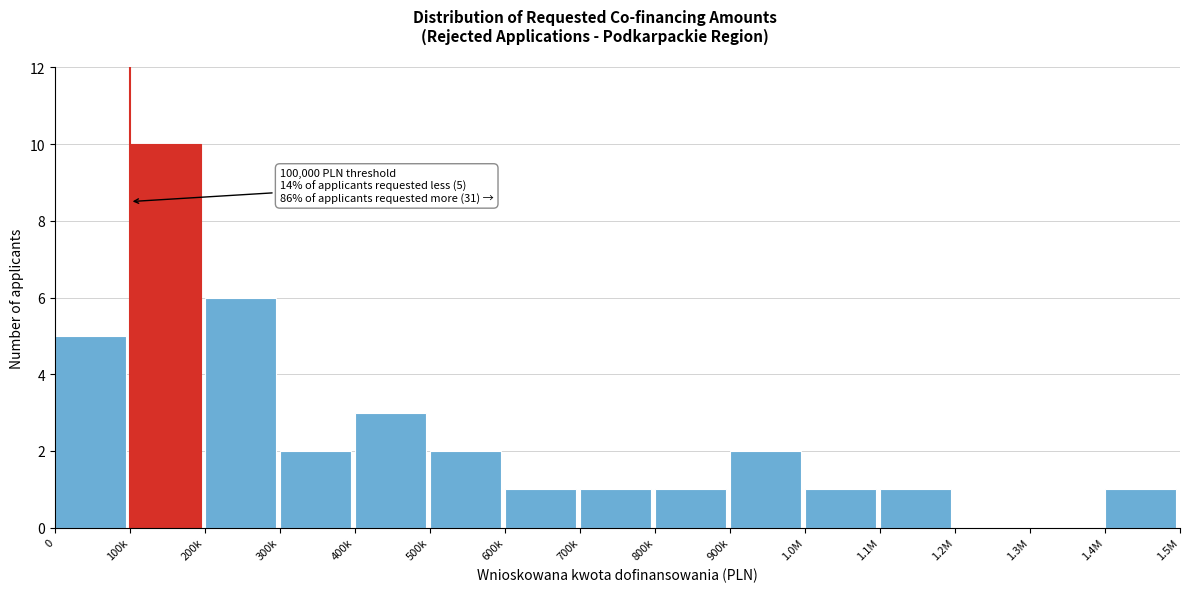

Reading left to right, what are all the values shown in this chart?

0=5	100k=10	200k=6	300k=2	400k=3	500k=2	600k=1	700k=1	800k=1	900k=2	1.0M=1	1.1M=1	1.2M=0	1.3M=0	1.4M=1